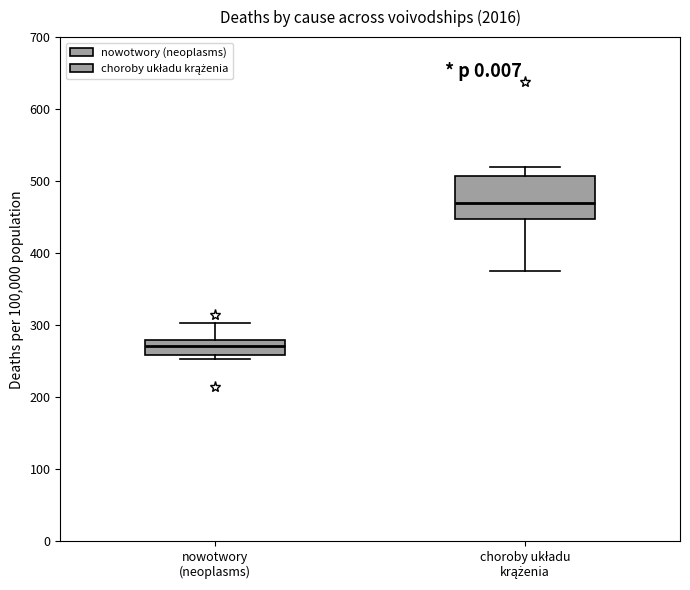

Which box has the highest median line?

choroby układu krążenia